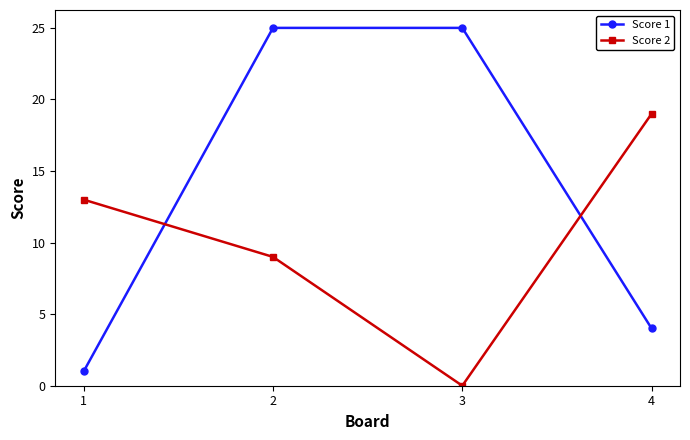

Which label corresponds to the smallest value in the chart?

3